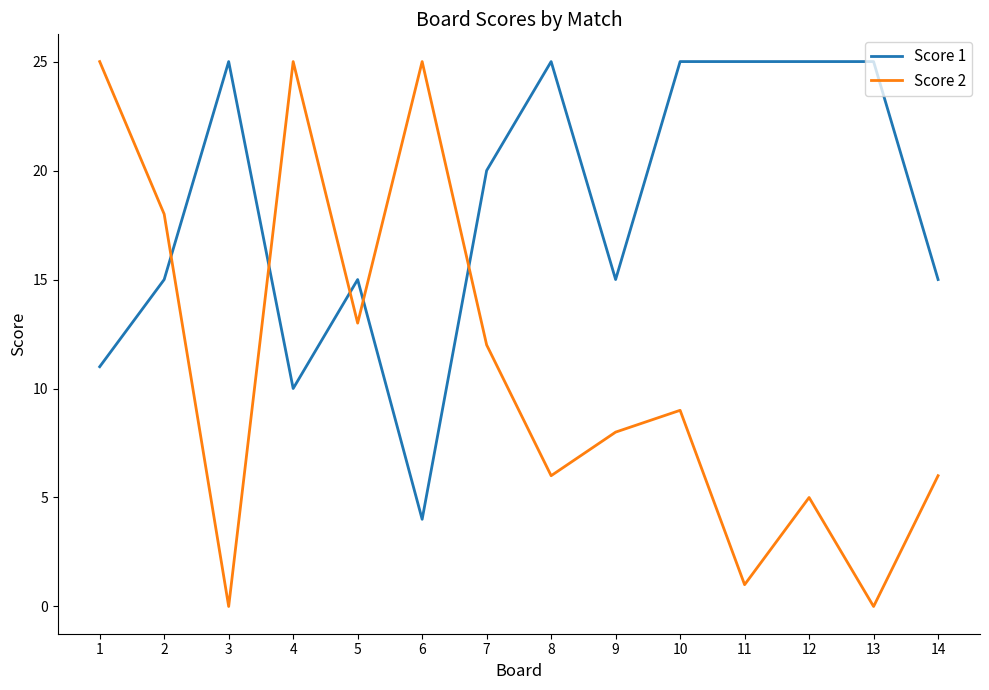

At which category is the sum across all series the highest?

1